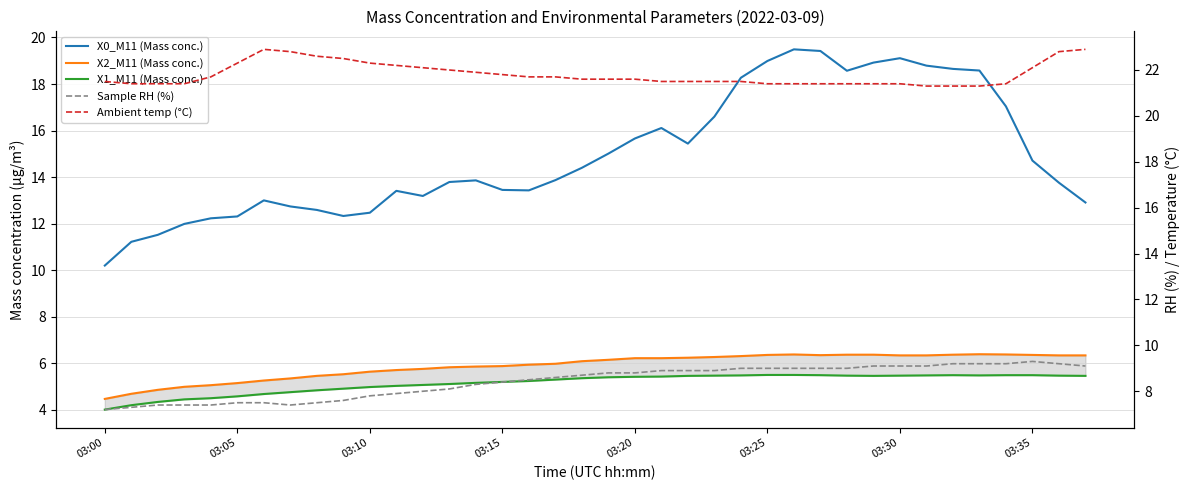

Rank the series by their maximum value, from lowest to highest.

X1_M11 (Mass conc.), X2_M11 (Mass conc.), Sample RH (%), X0_M11 (Mass conc.), Ambient temp (°C)